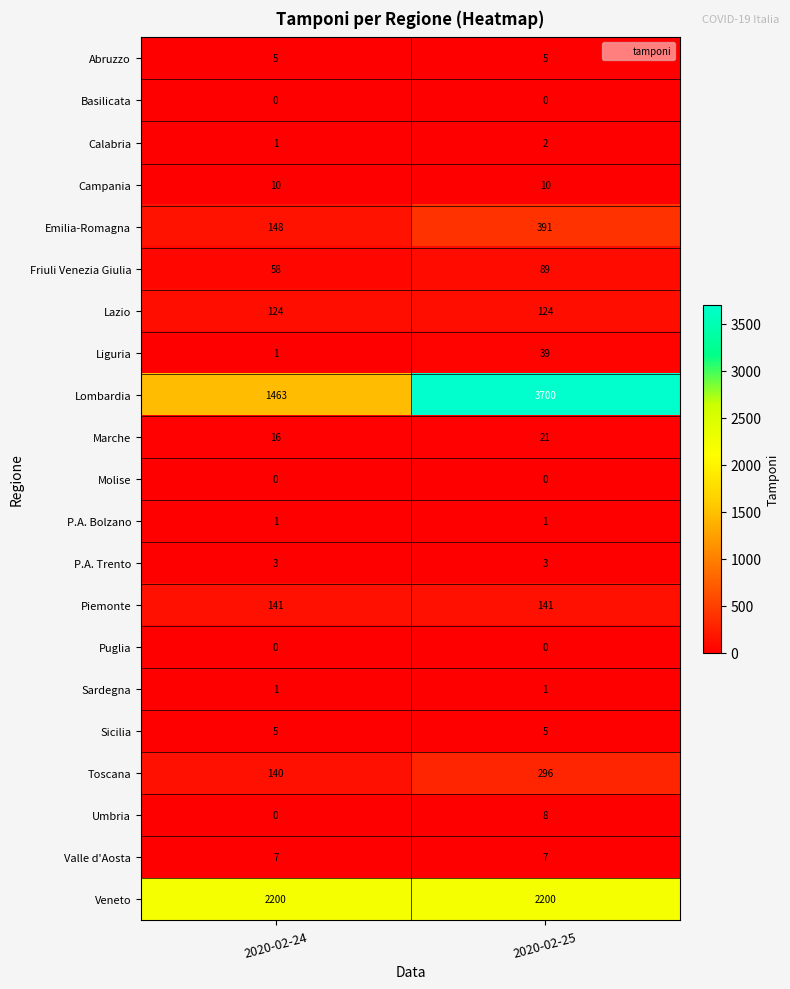

Rank the categories by Liguria value from highest to lowest.

2020-02-25, 2020-02-24